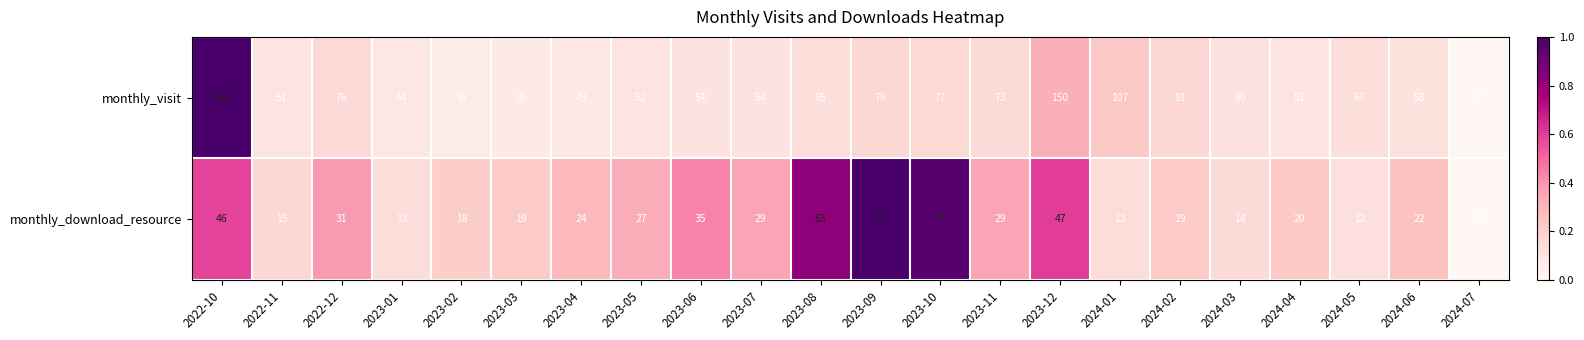

Rank the series at 2023-12 from highest to lowest value.

monthly_visit, monthly_download_resource